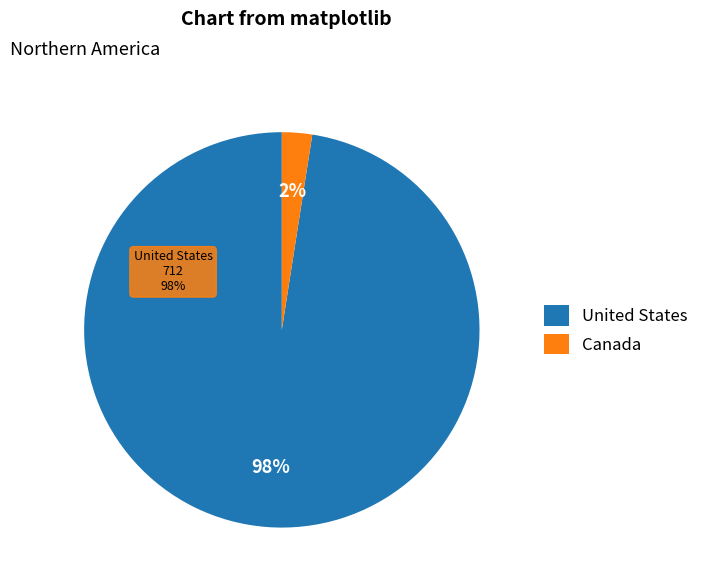

Which category has the smallest portion of the pie?

Canada